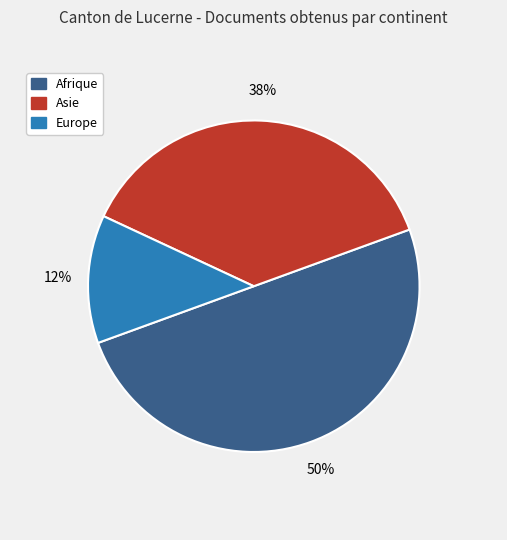

Which has a higher value, Europe or Afrique?

Afrique